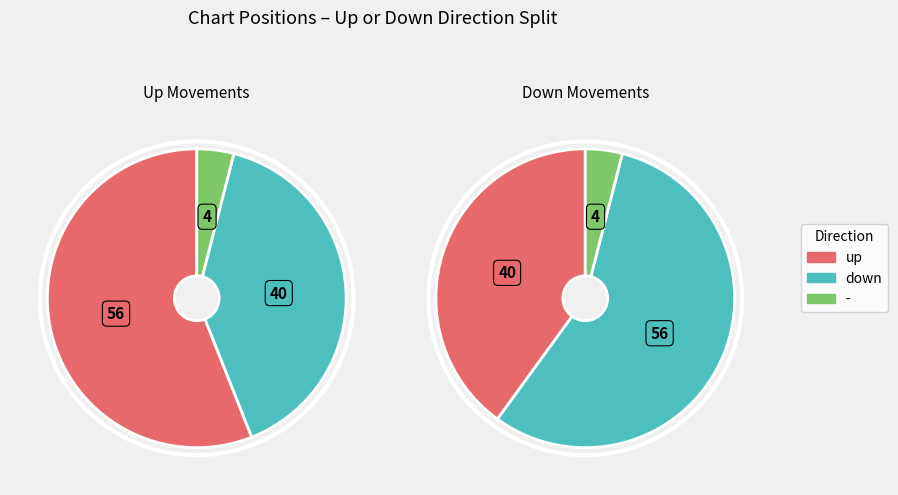

Count the number of slices in the pie.

3